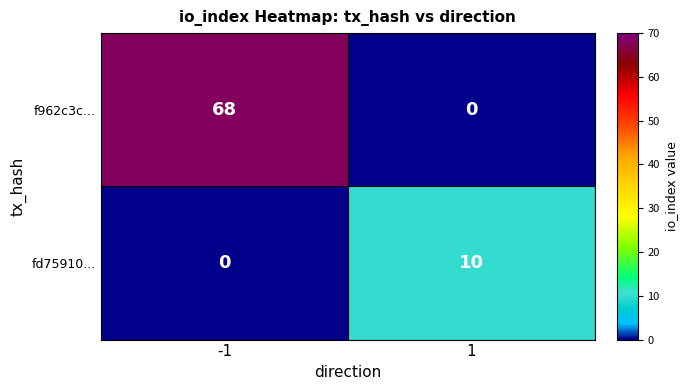

How many categories are shown in the chart?

2